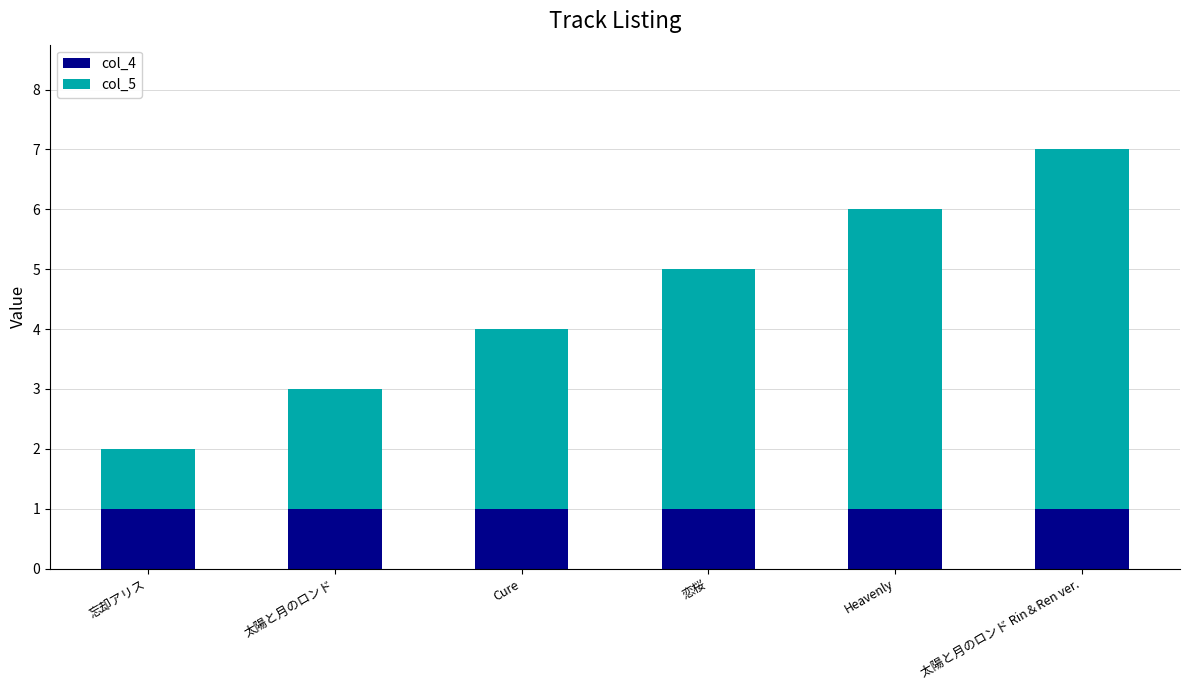

Count the number of categories in the chart.

6